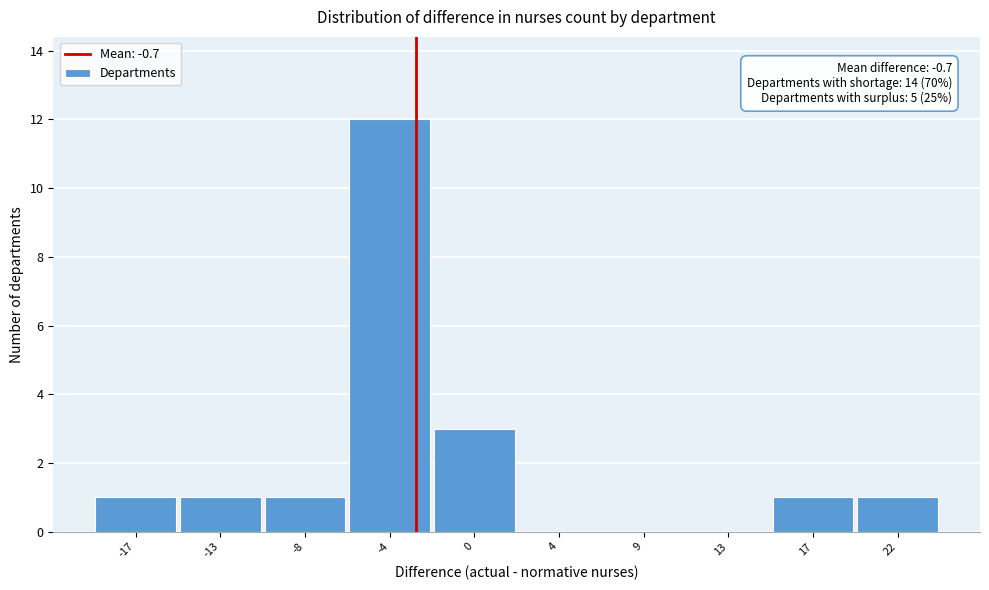

Reading left to right, extract all data points from this chart.

-17=1	-13=1	-8=1	-4=12	0=3	4=0	9=0	13=0	17=1	22=1